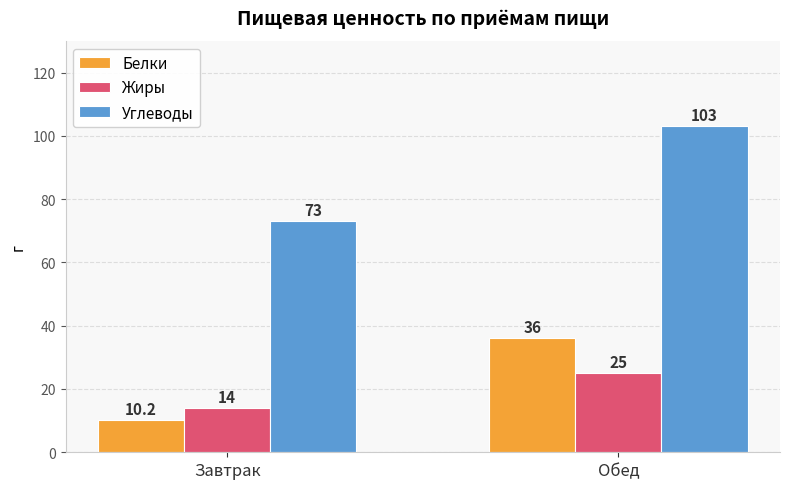

What is the highest value of the Углеводы series?

103.0